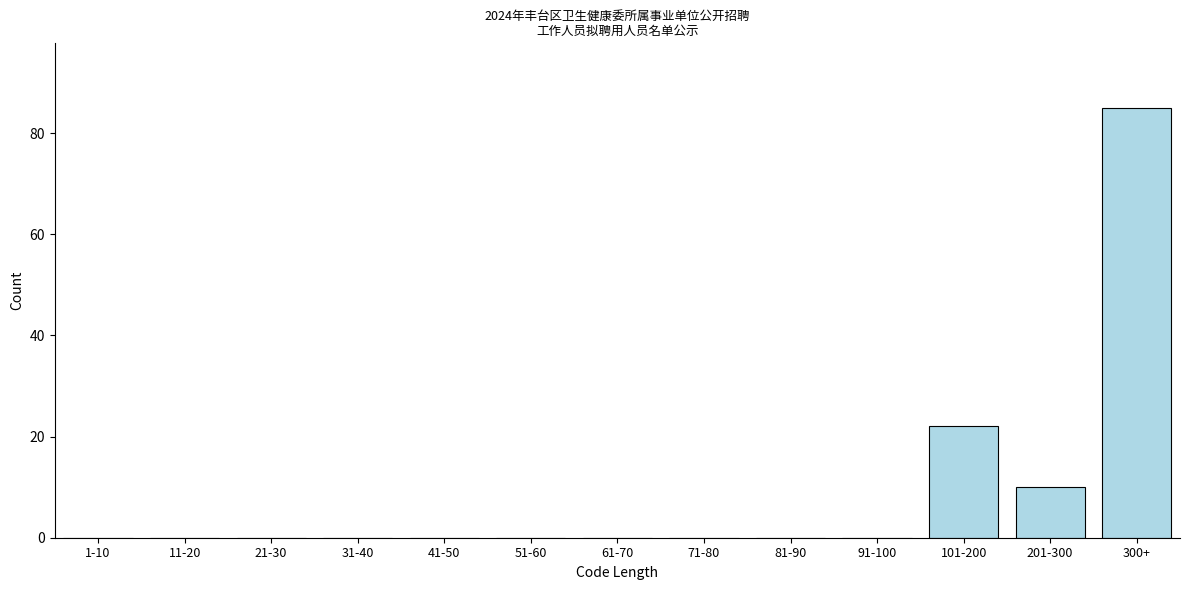

Reading left to right, extract all data points from this chart.

1-10=0	11-20=0	21-30=0	31-40=0	41-50=0	51-60=0	61-70=0	71-80=0	81-90=0	91-100=0	101-200=22	201-300=10	300+=85